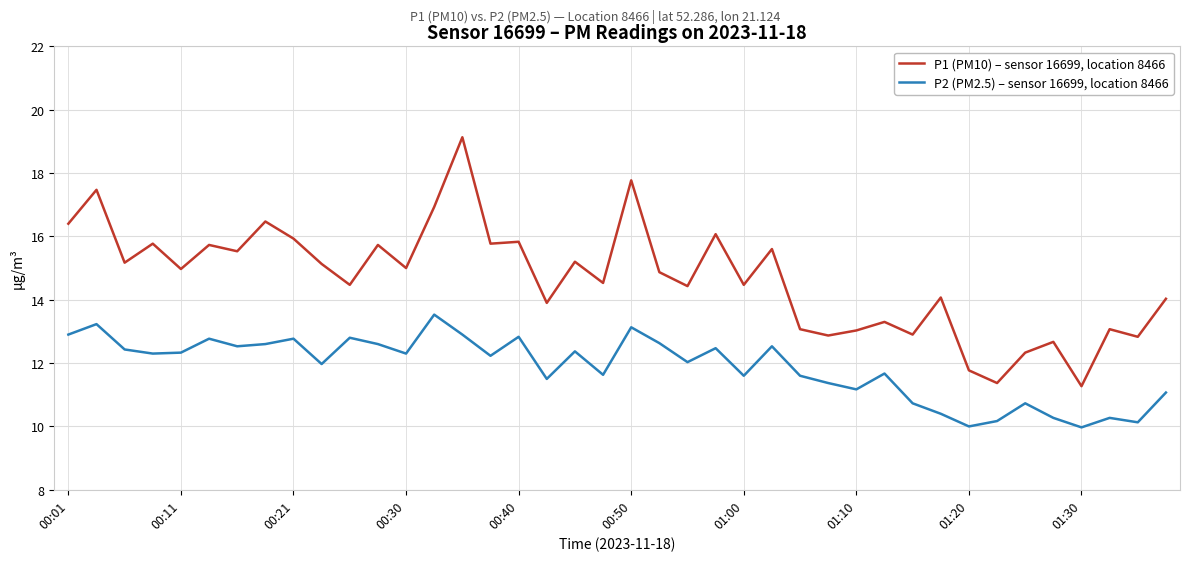

List the series in order of their peak value, lowest first.

P2 (PM2.5) – sensor 16699, location 8466, P1 (PM10) – sensor 16699, location 8466